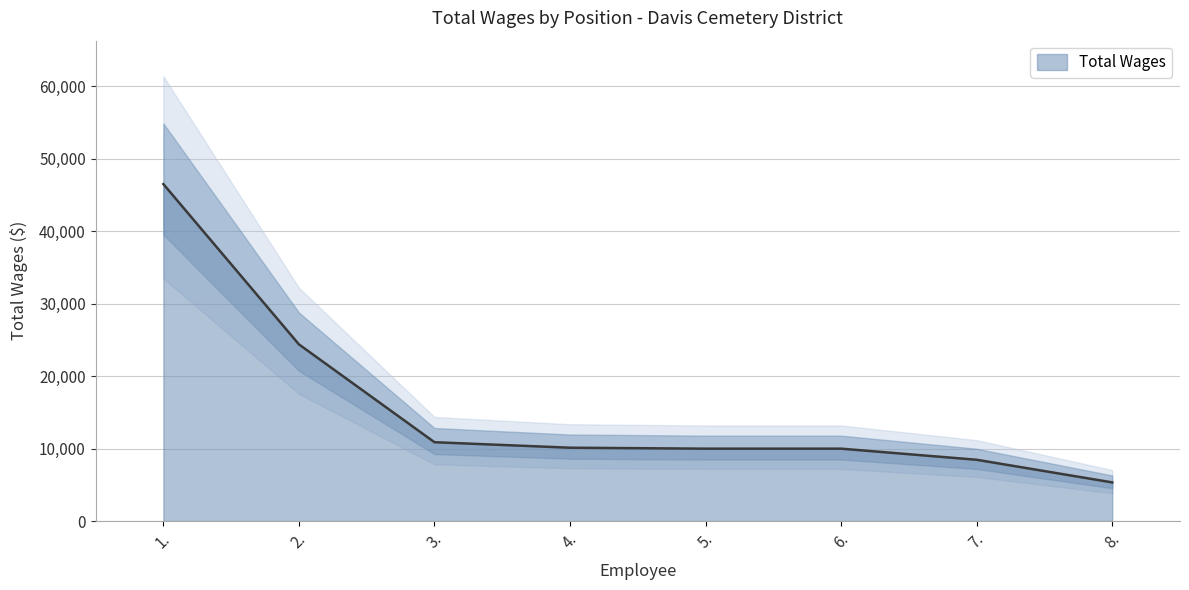

List the labels in order of value, largest first.

1., 2., 3., 4., 5., 6., 7., 8.